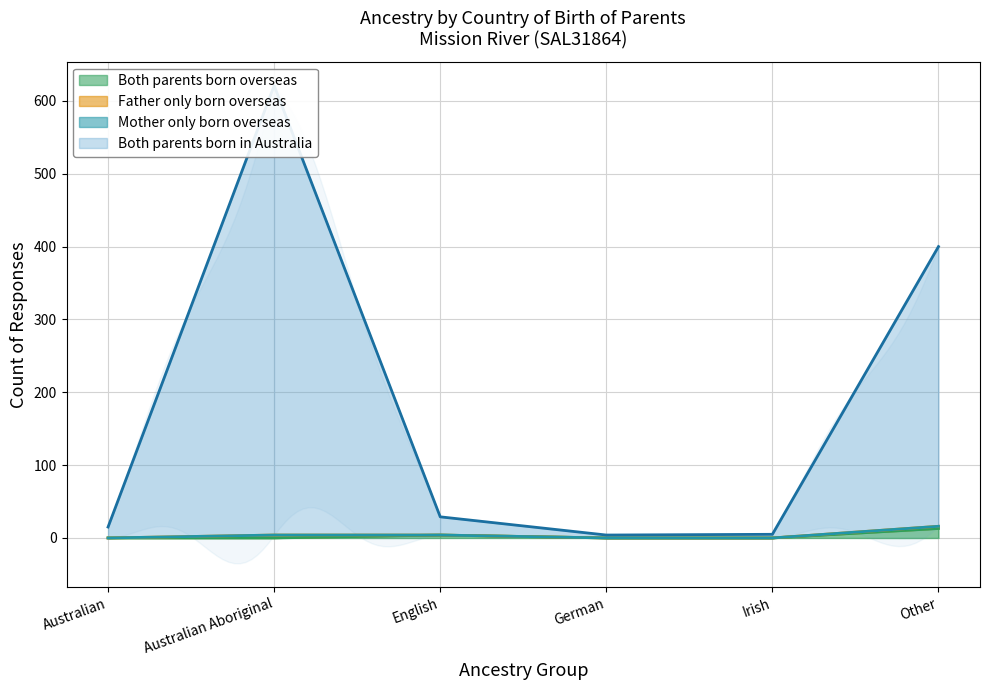

What is the sum of all Both parents born overseas values?

17